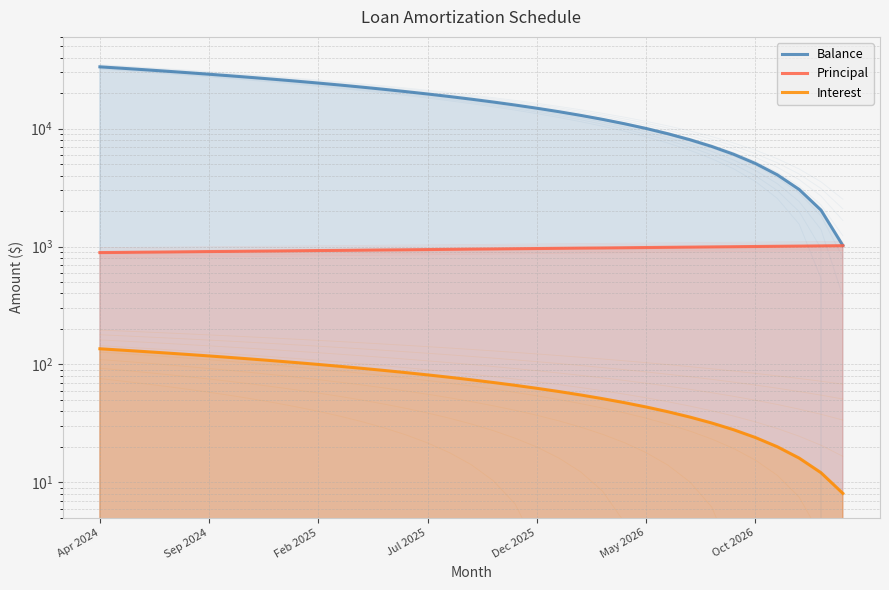

Is the value of Principal at 17 greater than the value of Interest at 25?

Yes